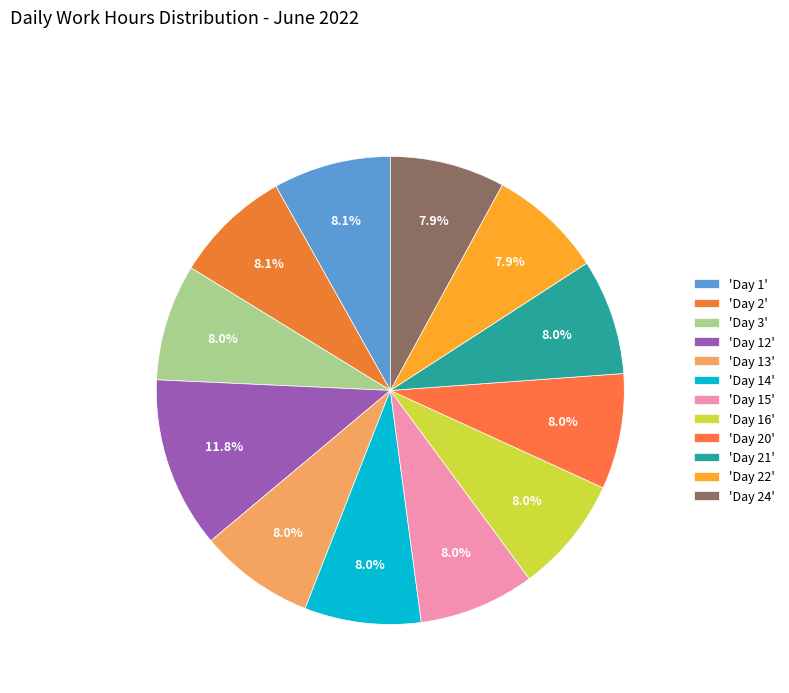

Which category has the biggest portion of the pie?

'Day 12'